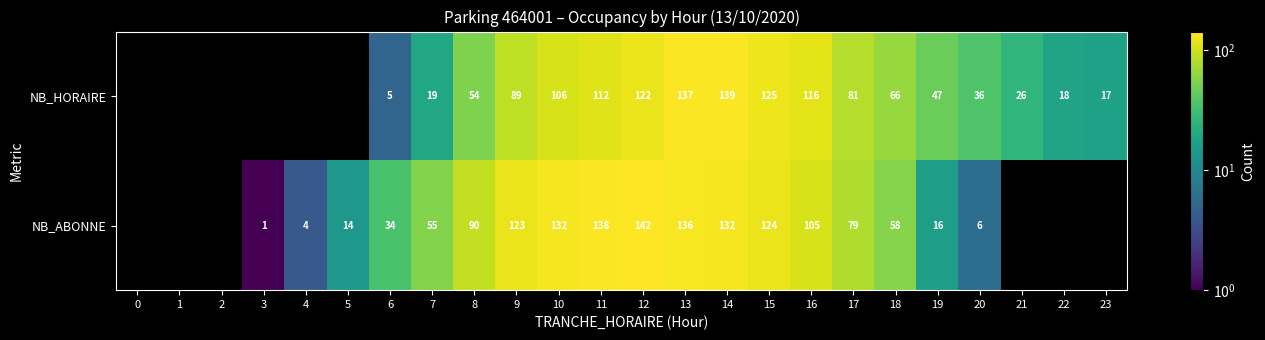

What is the sum of the NB_HORAIRE values at 14 and 7?

158